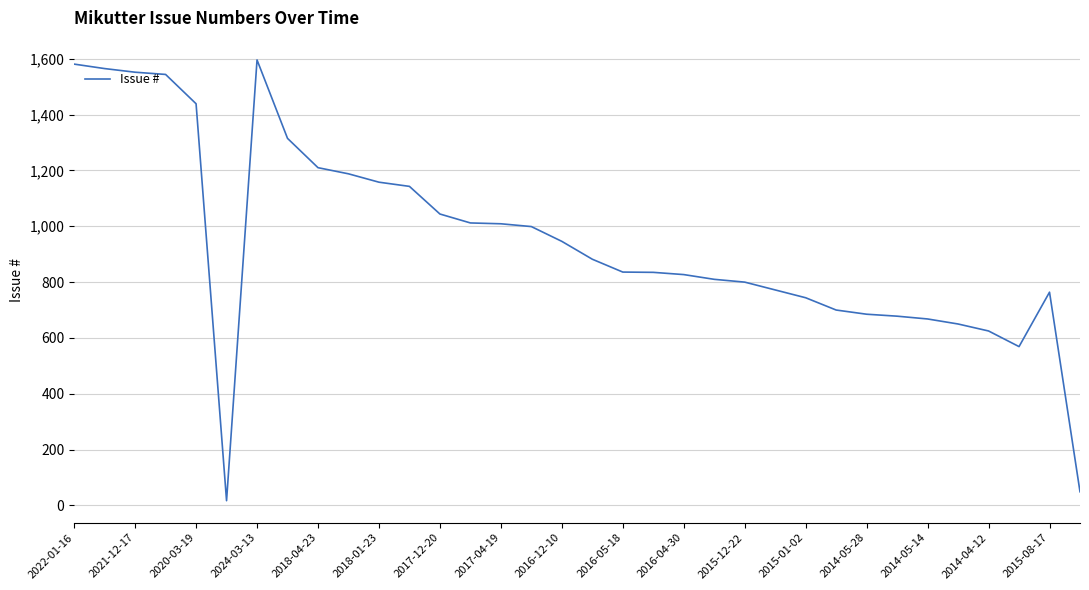

What is the maximum value shown in the chart?

1596